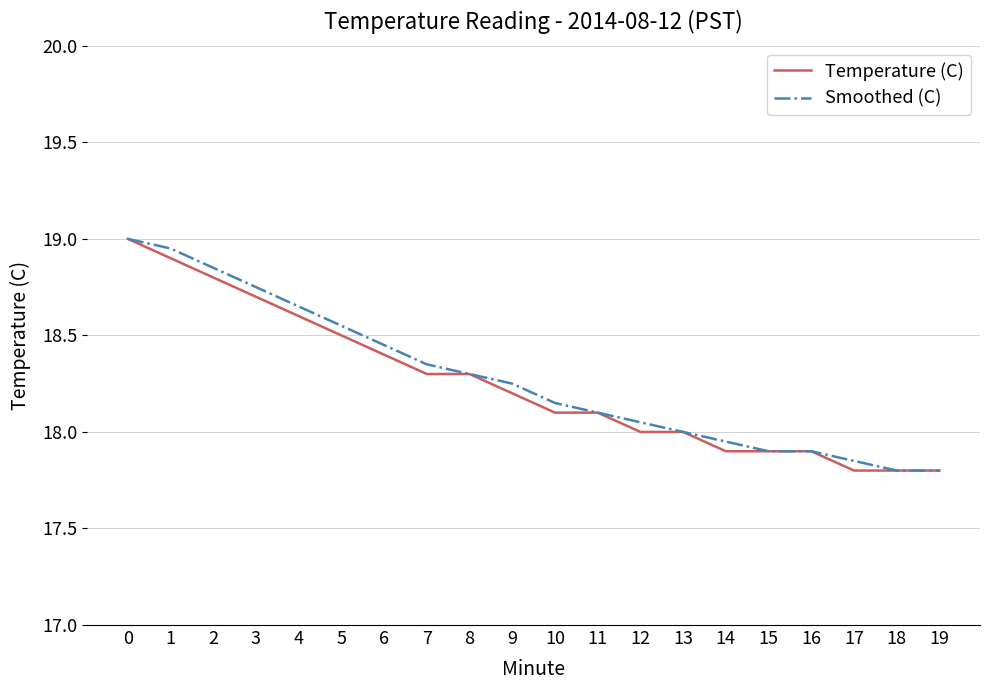

True or false: Smoothed (C) has a value of 29.6 at 13.

False